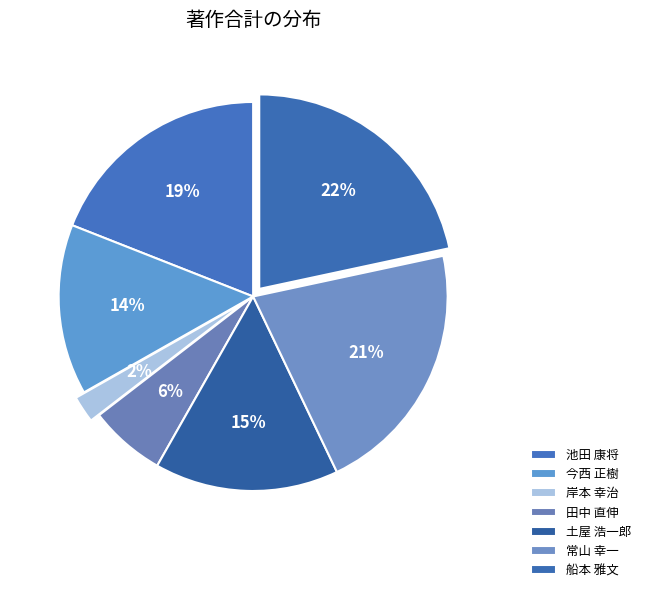

Is 土屋 浩一郎 the majority of the pie?

No